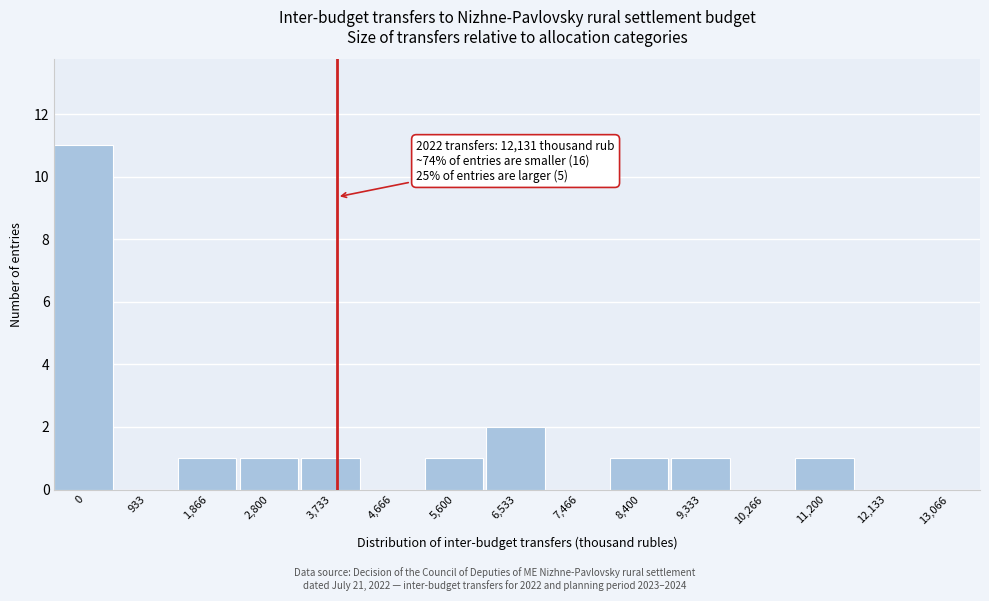

Reading left to right, extract all data points from this chart.

0=11	933=0	1,866=1	2,800=1	3,733=1	4,666=0	5,600=1	6,533=2	7,466=0	8,400=1	9,333=1	10,266=0	11,200=1	12,133=0	13,066=0